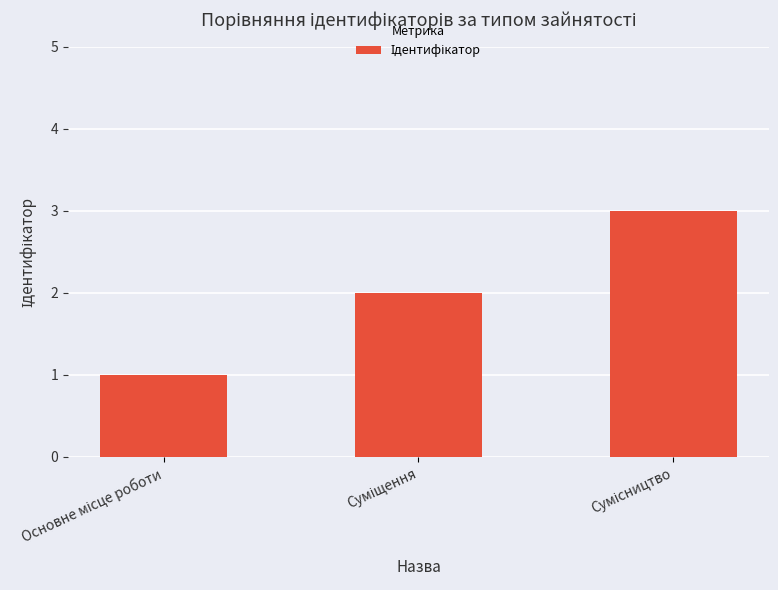

What is the greatest value displayed?

3